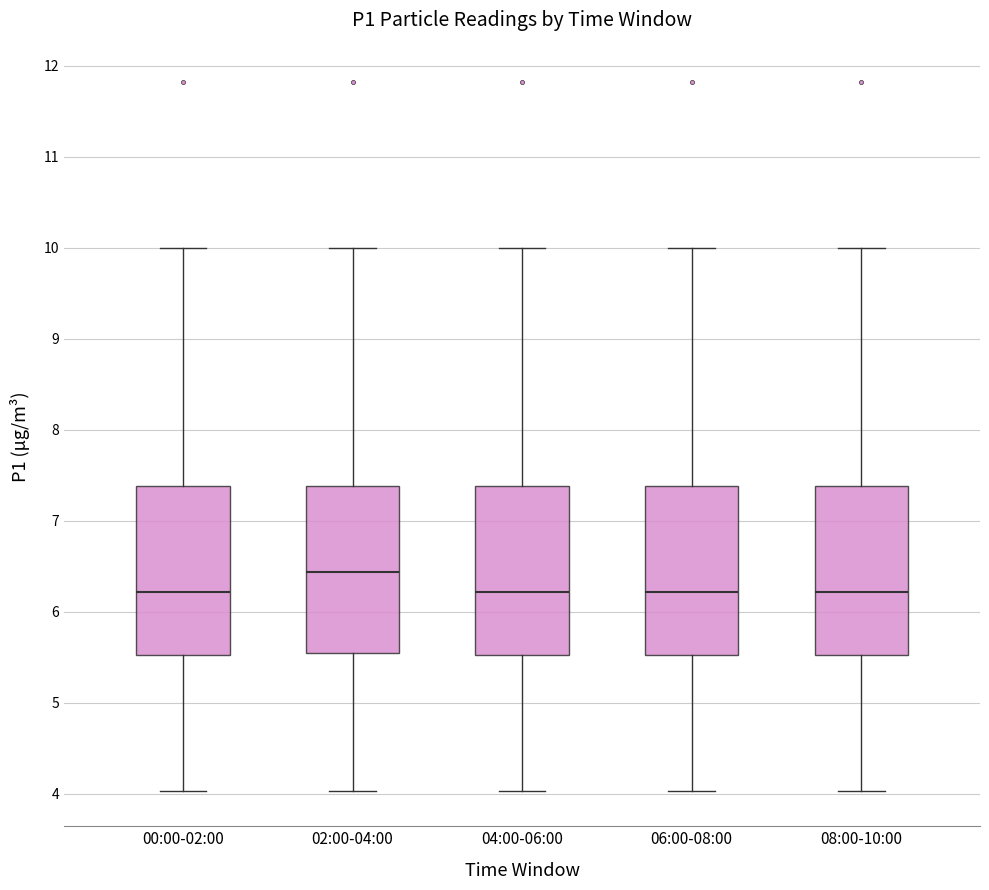

Reading left to right, transcribe this box plot: for each box, give where its median line is, the range the box spans, and where its two whiskers end, as read against the y-axis. The values are not printed on the chart, so give them approximately, as read against the axis.

00:00-02:00: median 6.2, box 5.5 to 7.4, whiskers 4.0 to 10.0
02:00-04:00: median 6.4, box 5.6 to 7.4, whiskers 4.0 to 10.0
04:00-06:00: median 6.2, box 5.5 to 7.4, whiskers 4.0 to 10.0
06:00-08:00: median 6.2, box 5.5 to 7.4, whiskers 4.0 to 10.0
08:00-10:00: median 6.2, box 5.5 to 7.4, whiskers 4.0 to 10.0